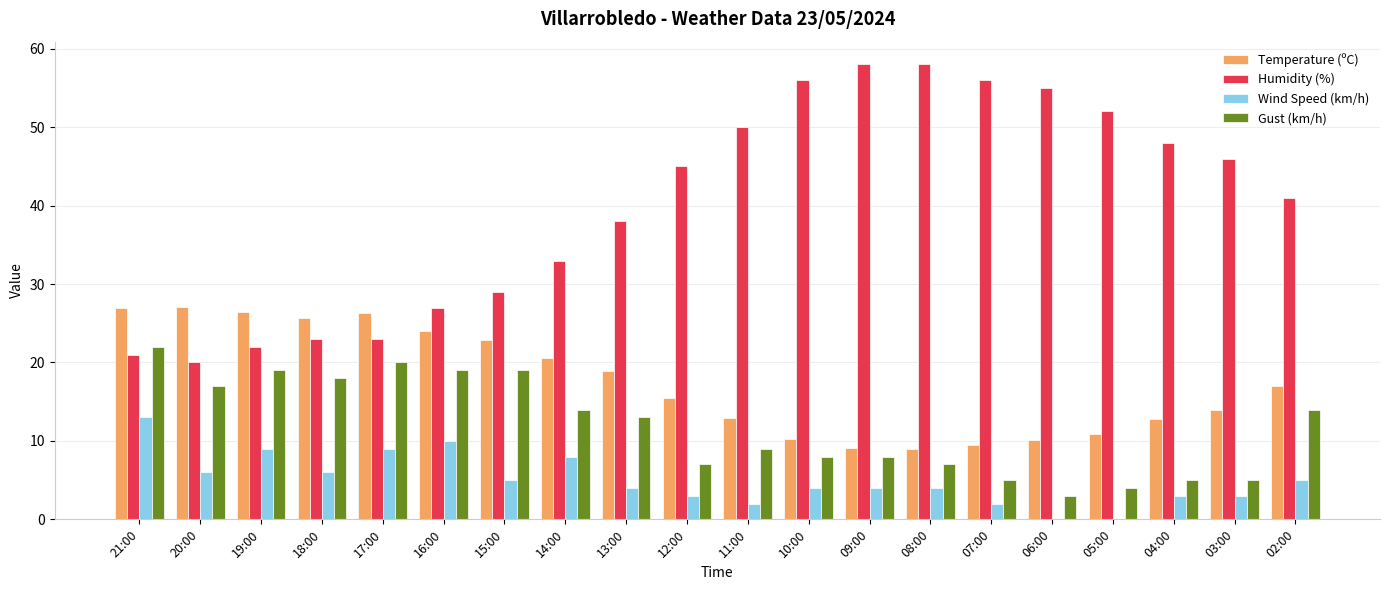

What is the total value across all series at 12:00?

70.5